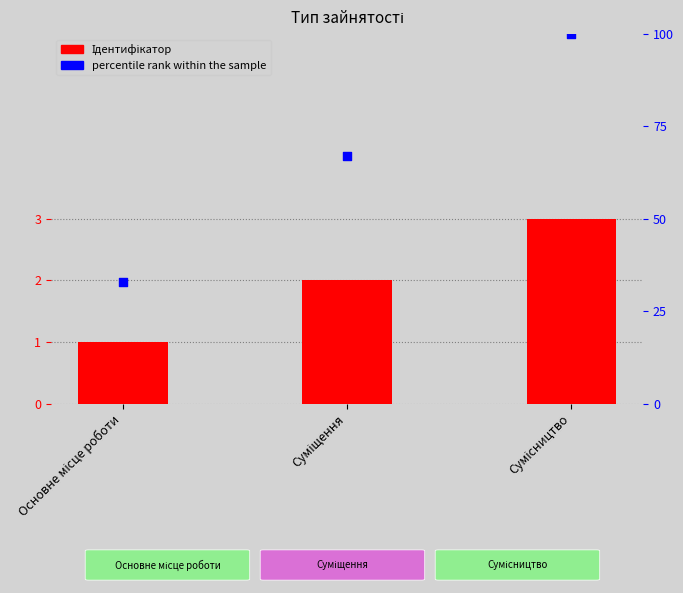

At how many categories does at least one series exceed 82?

1